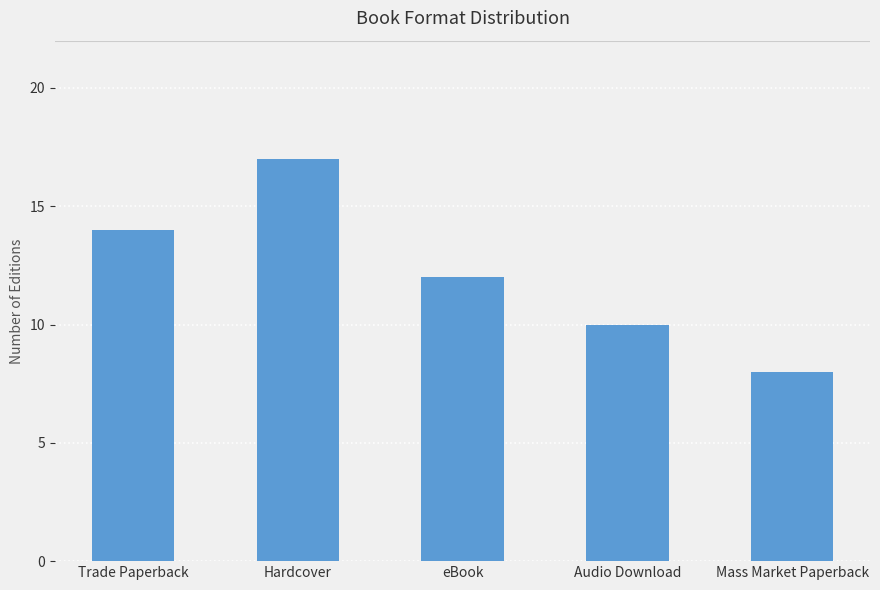

At which category does the chart reach its peak across all series?

Hardcover